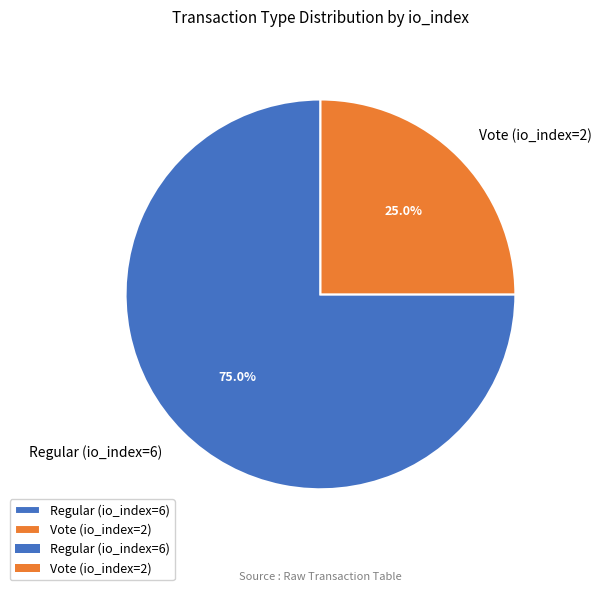

Between Regular (io_index=6) and Vote (io_index=2), which is larger?

Regular (io_index=6)